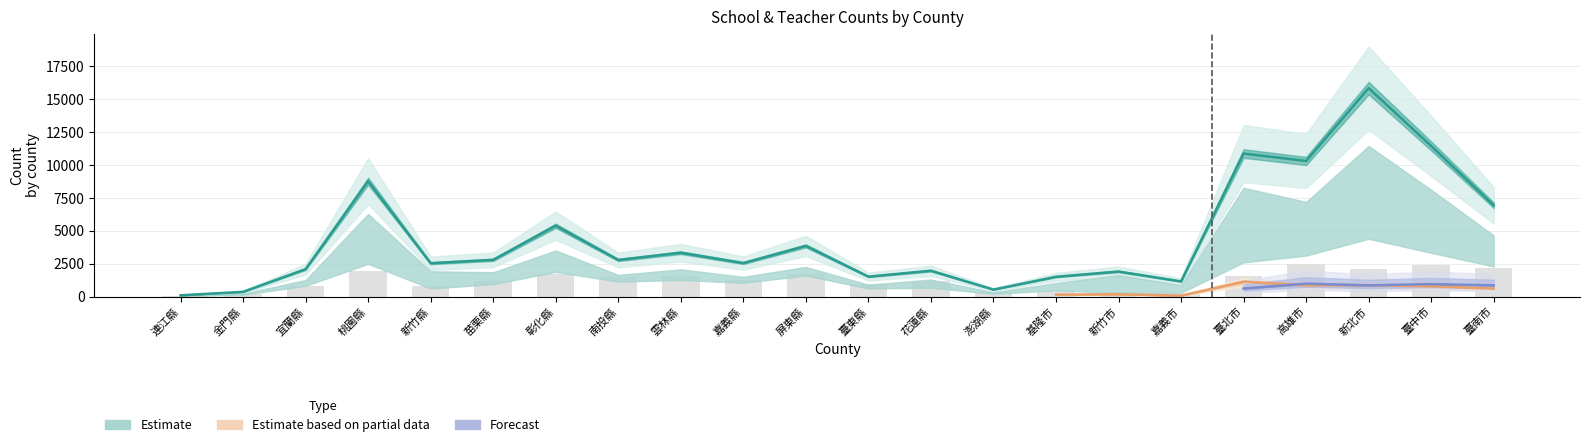

What is the label of the 8th bar from the right?

基隆市